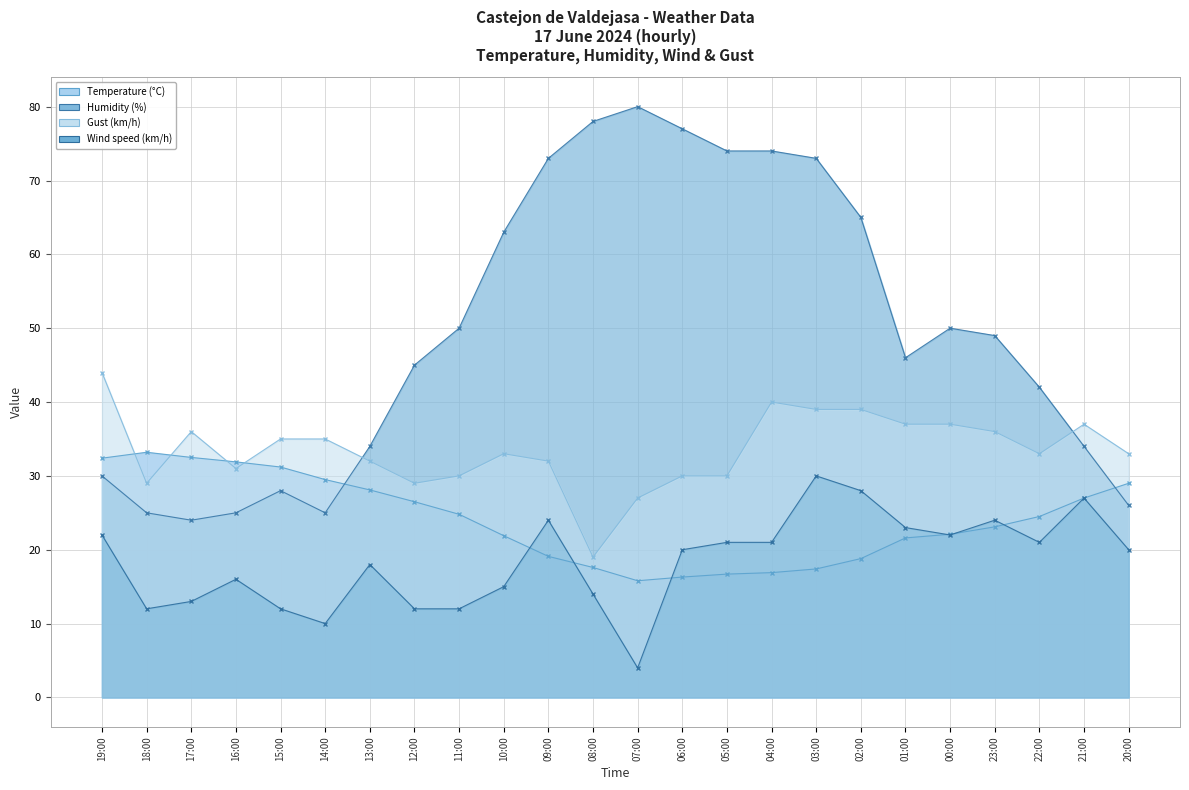

Which series has the largest range (max minus min)?

Humidity (%)